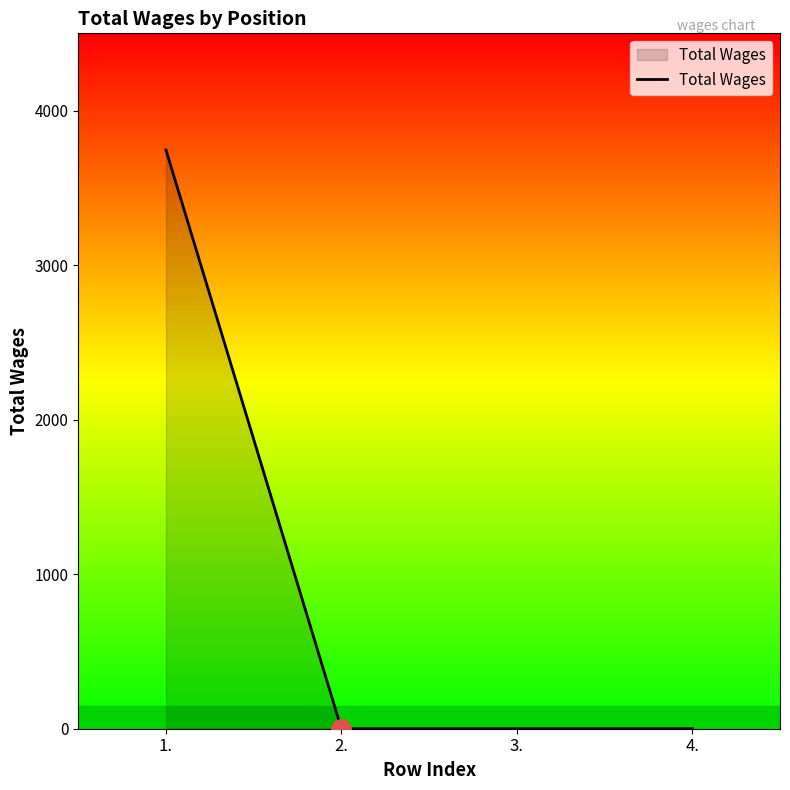

Is it true that the value at 1. is 2374?

False